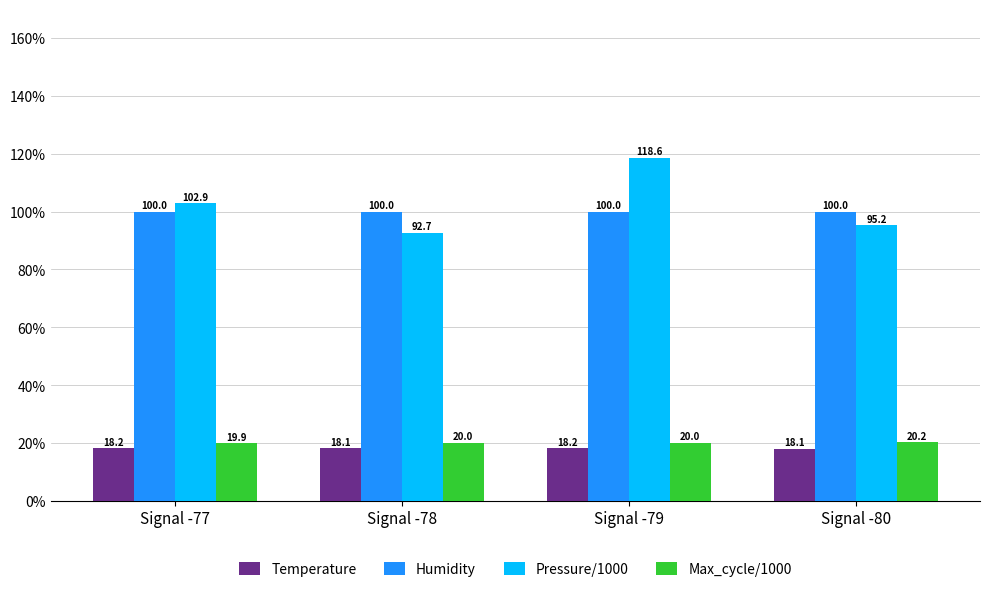

Where does the Pressure/1000 series first go above 102?

Signal -77